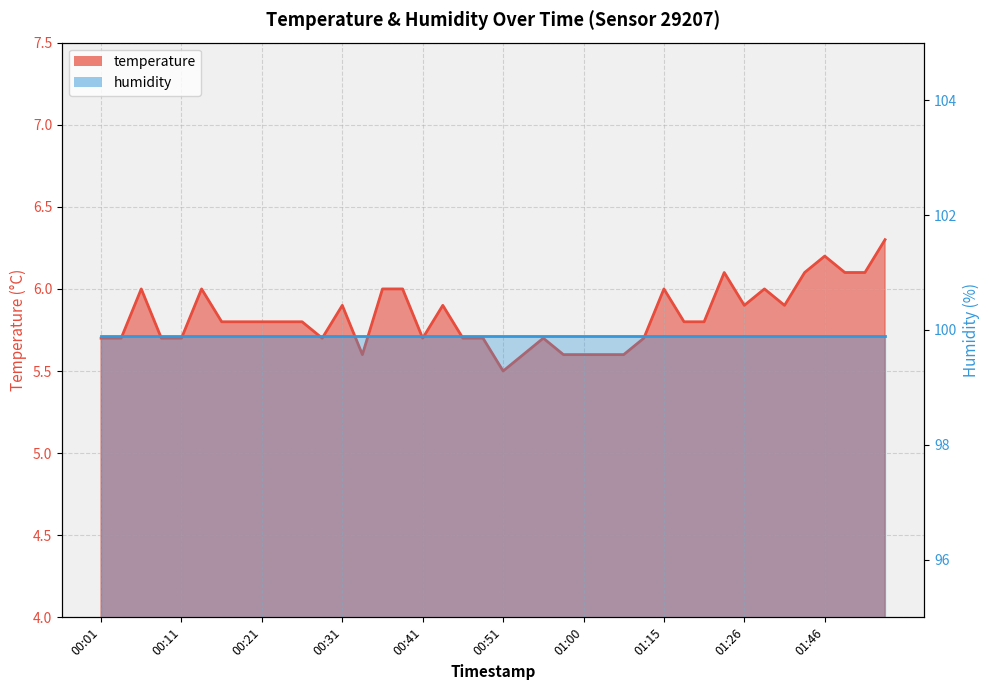

What is the difference between the values at 01:43 and 00:26?

0.3